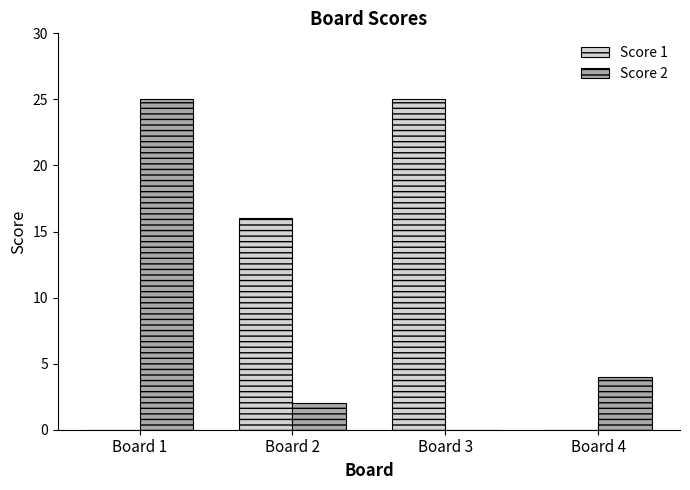

True or false: Score 1 has a value of 0 at Board 4.

True